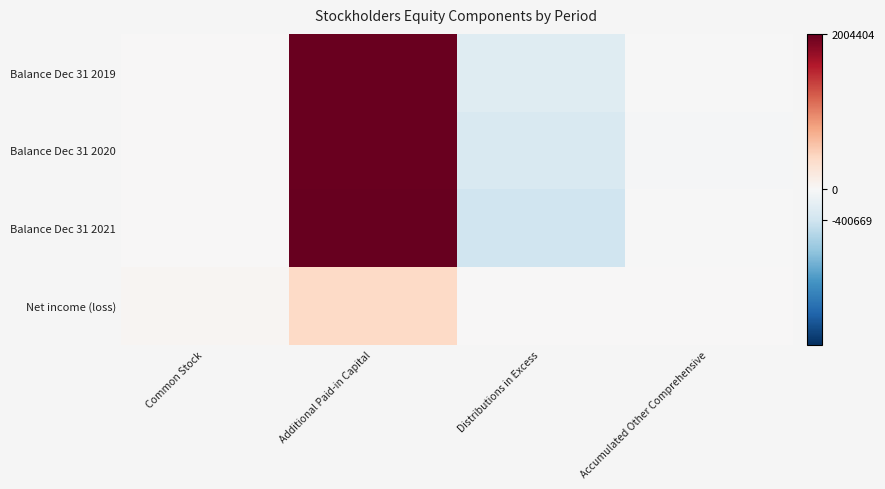

Which series has the largest total across all categories?

Balance Dec 31 2019